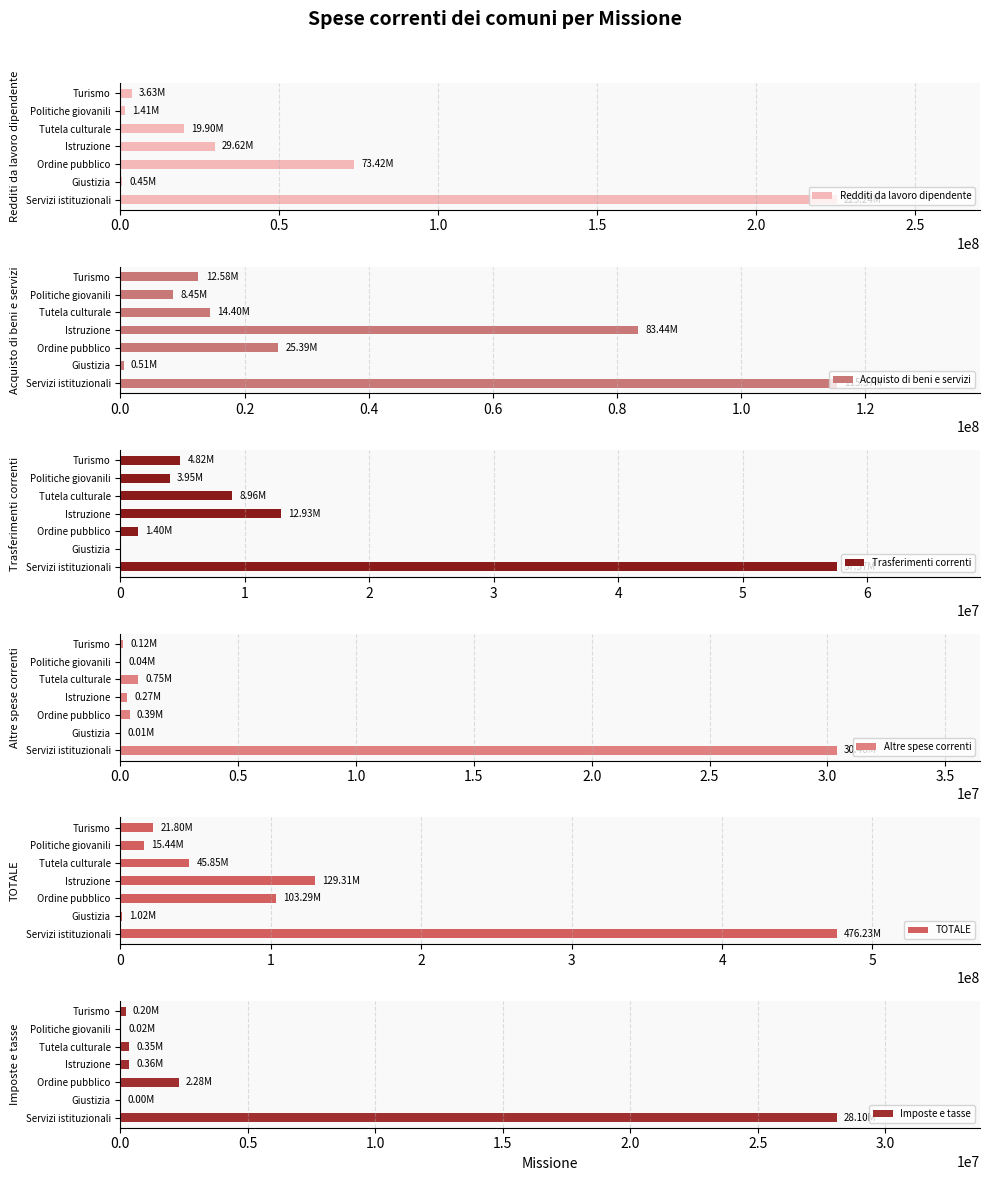

How many data points in Redditi da lavoro dipendente are less than 19901681?

3